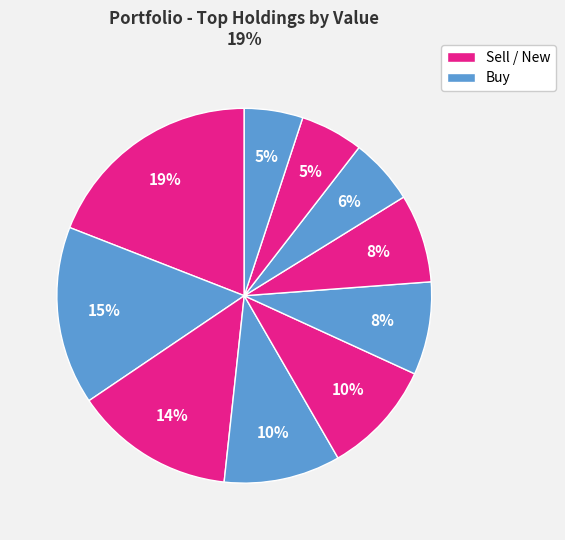

How many segments does this pie chart have?

10